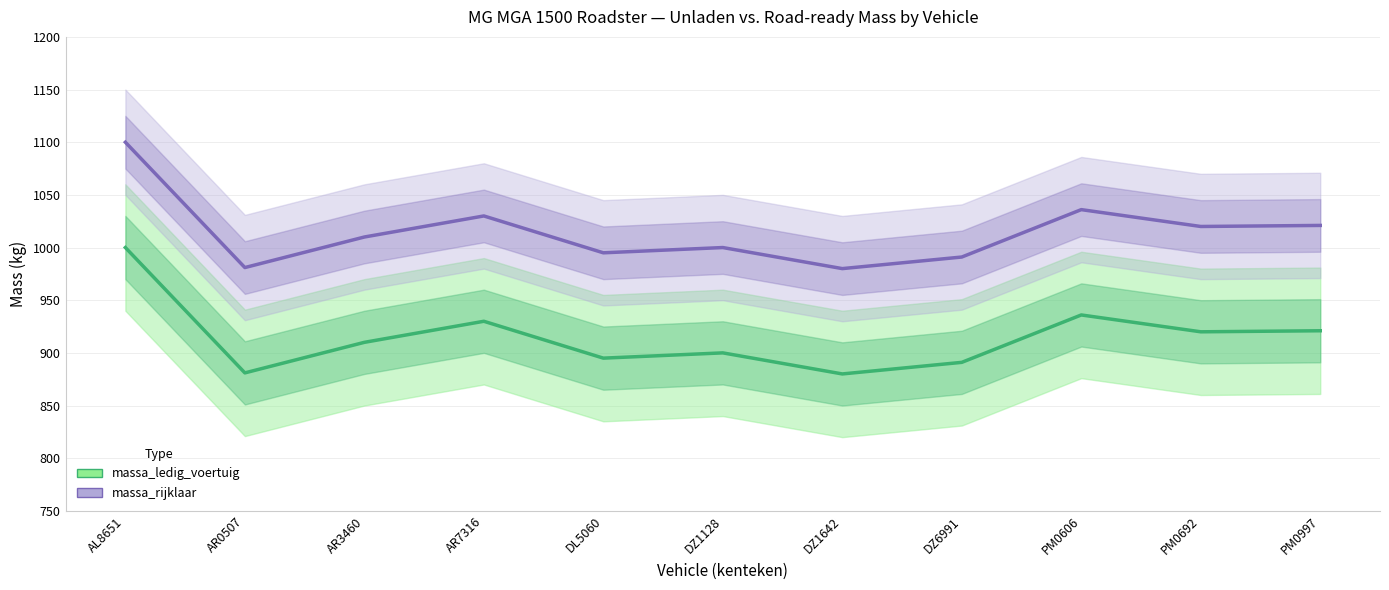

How many values in the massa_ledig_voertuig series are below 910?

5